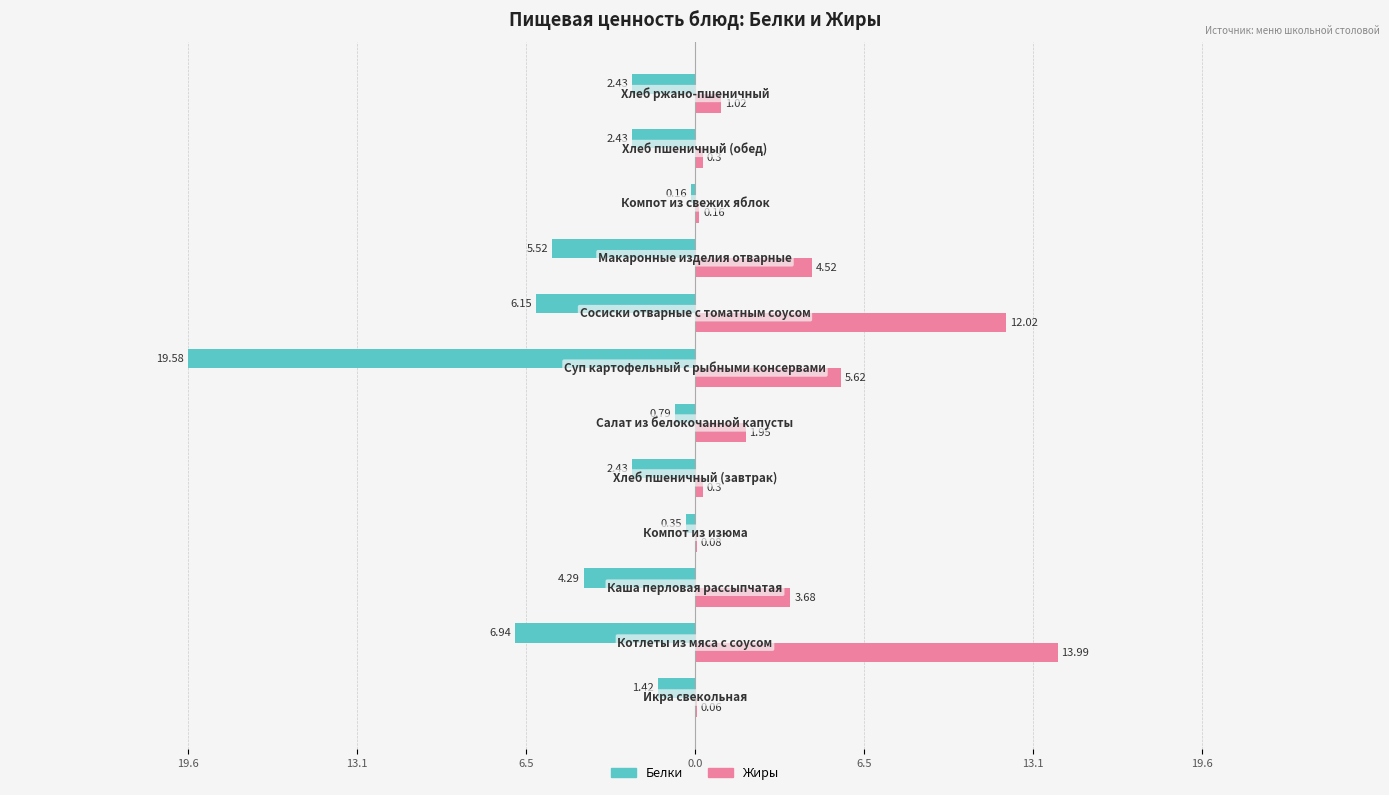

What are all the series names shown in the legend?

Белки, Жиры